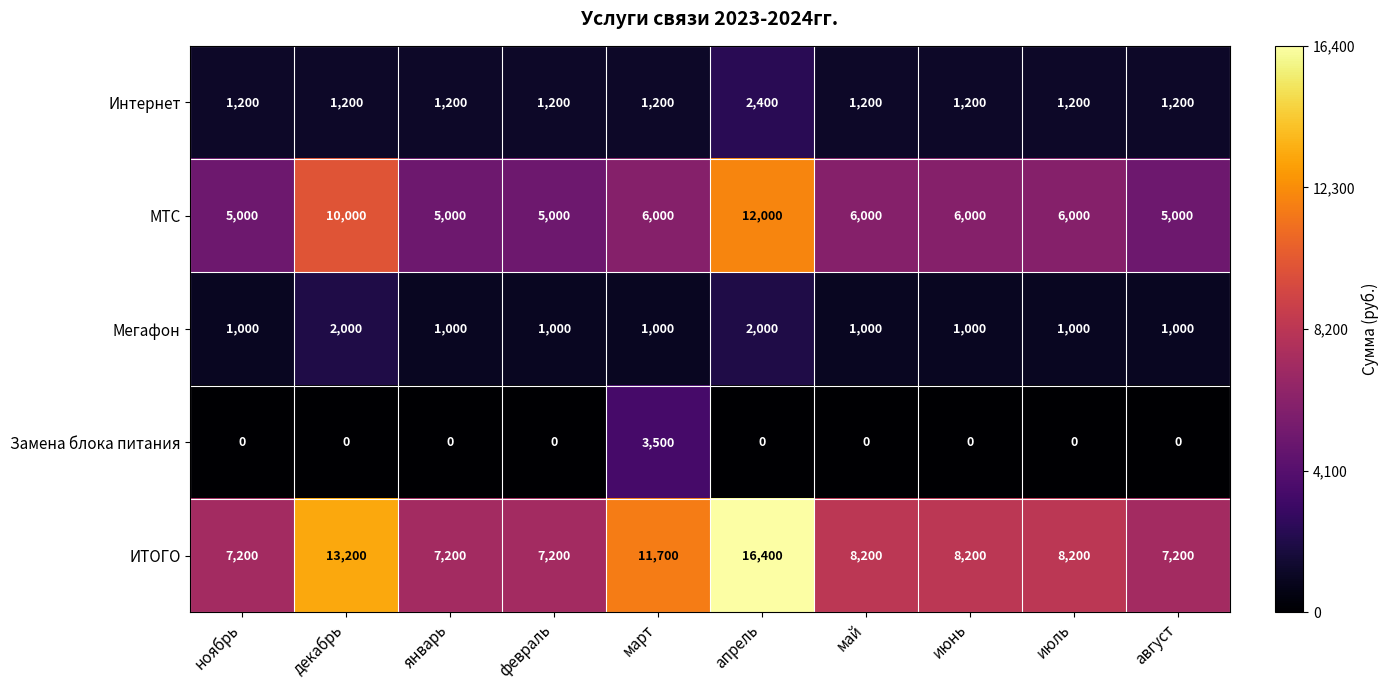

What is the sum of the ИТОГО values at январь and июнь?

15400